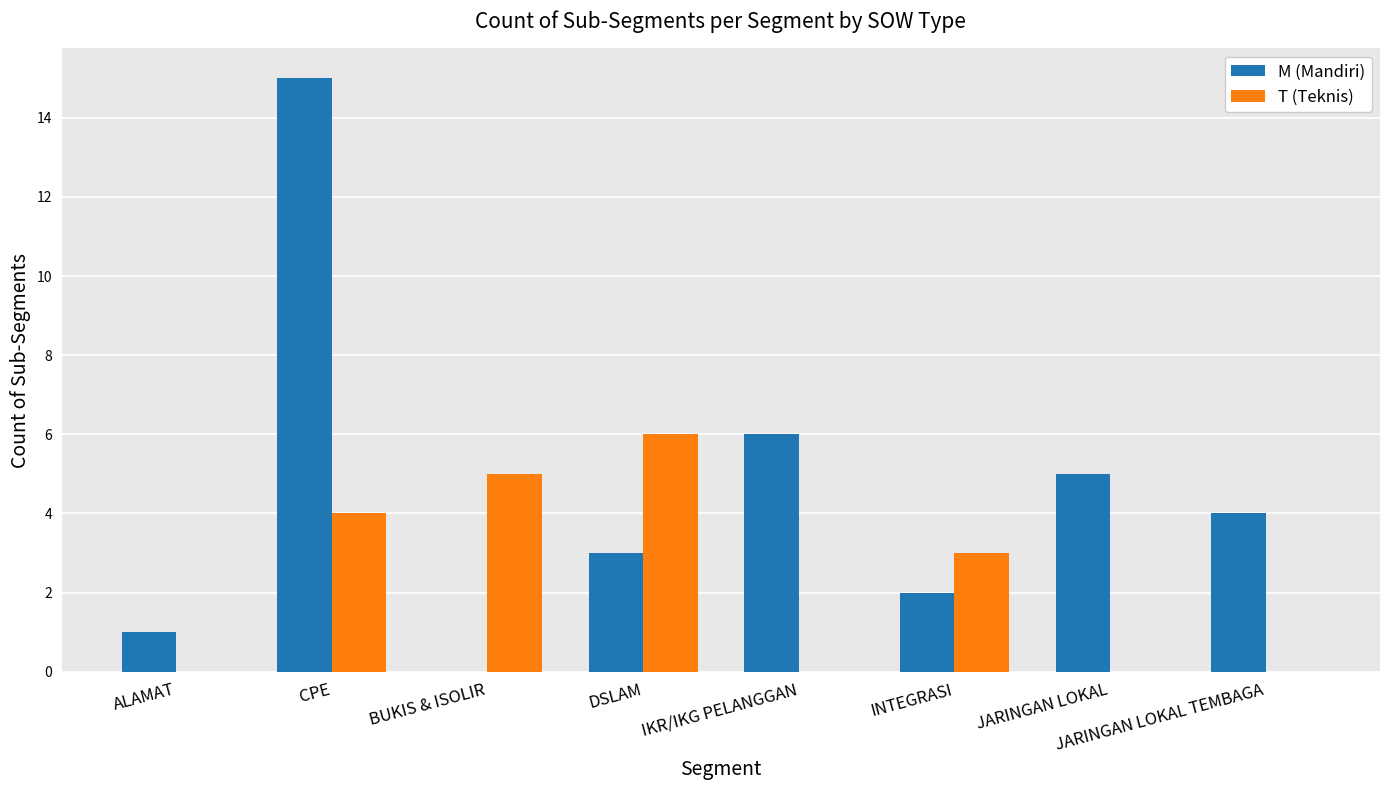

Between ALAMAT and CPE, which series saw the biggest shift?

M (Mandiri)